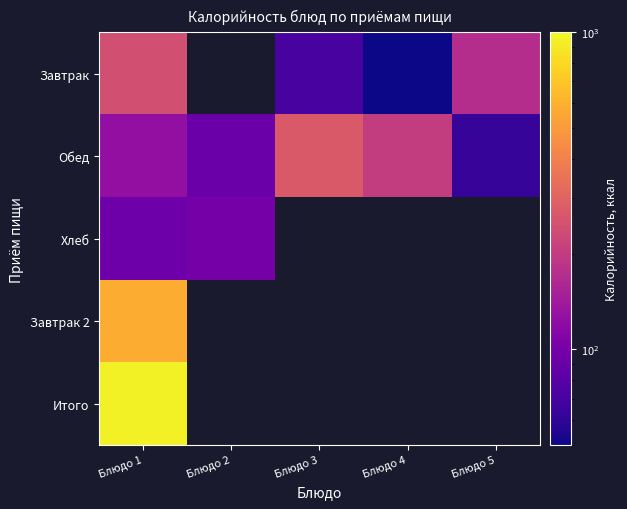

Which category has the highest value in the Хлеб series?

Блюдо 2